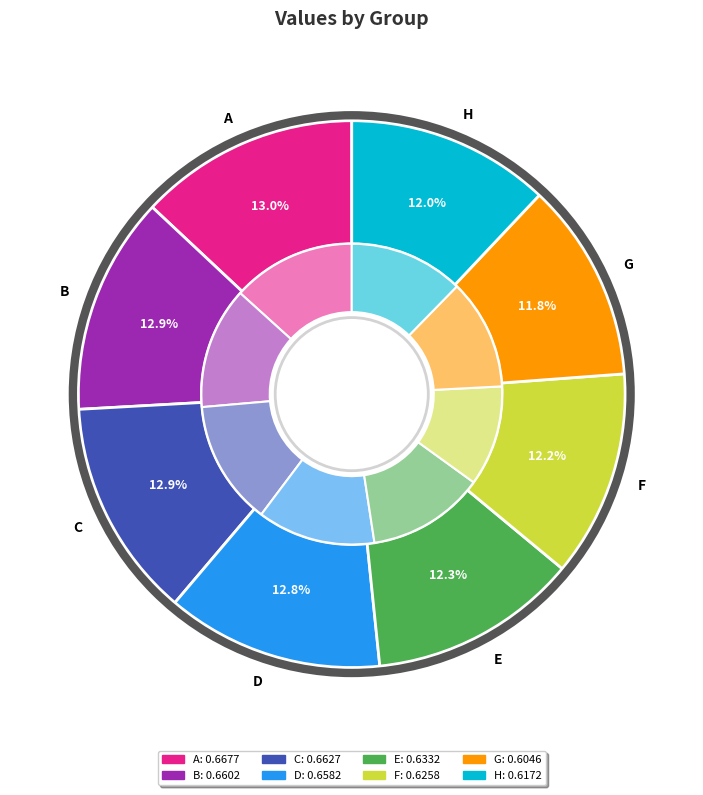

What percentage is the F slice, to the nearest percent?

12%